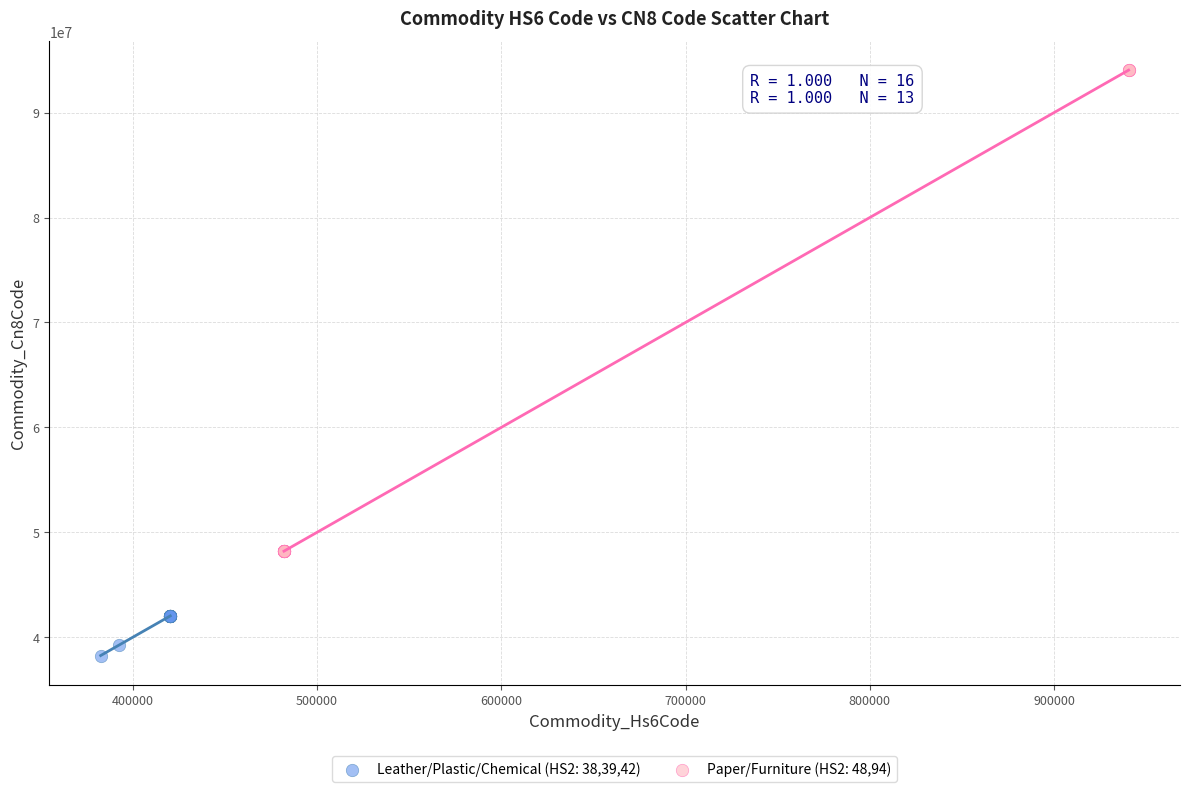

Which series has the widest spread of Y values?

Paper/Furniture (HS2: 48,94)